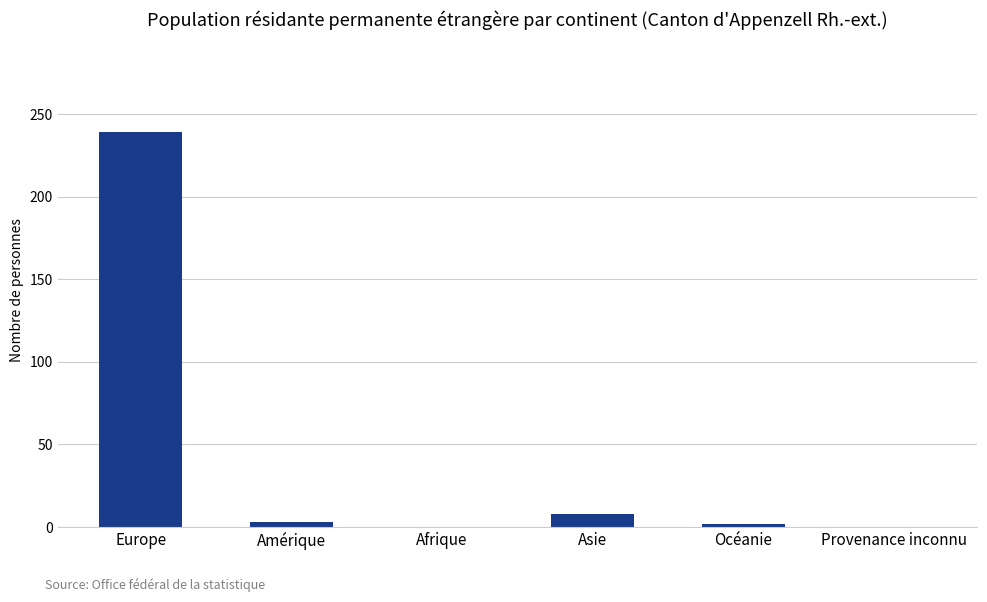

What is the change in value from Amérique to Asie?

+5